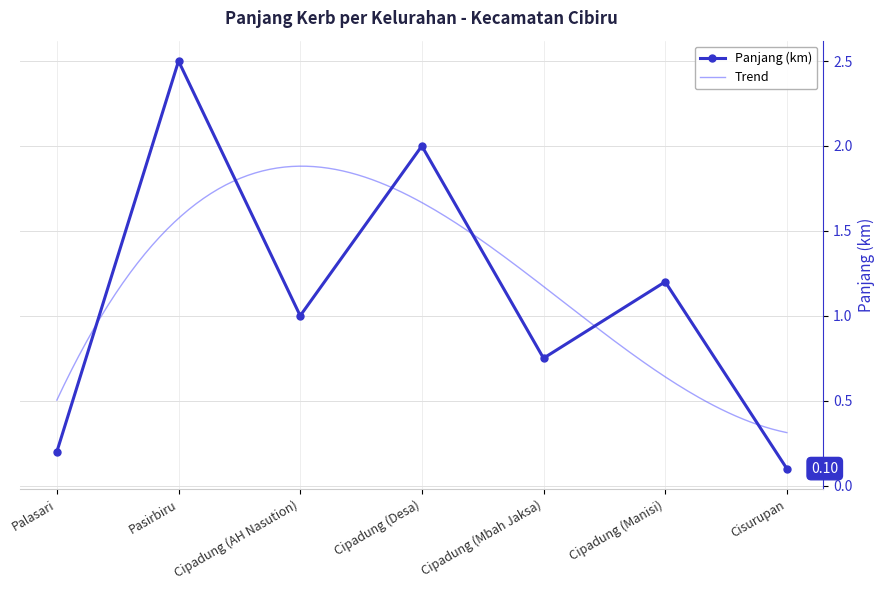

The value at Cipadung (Manisi) is 1.2. True or false?

True